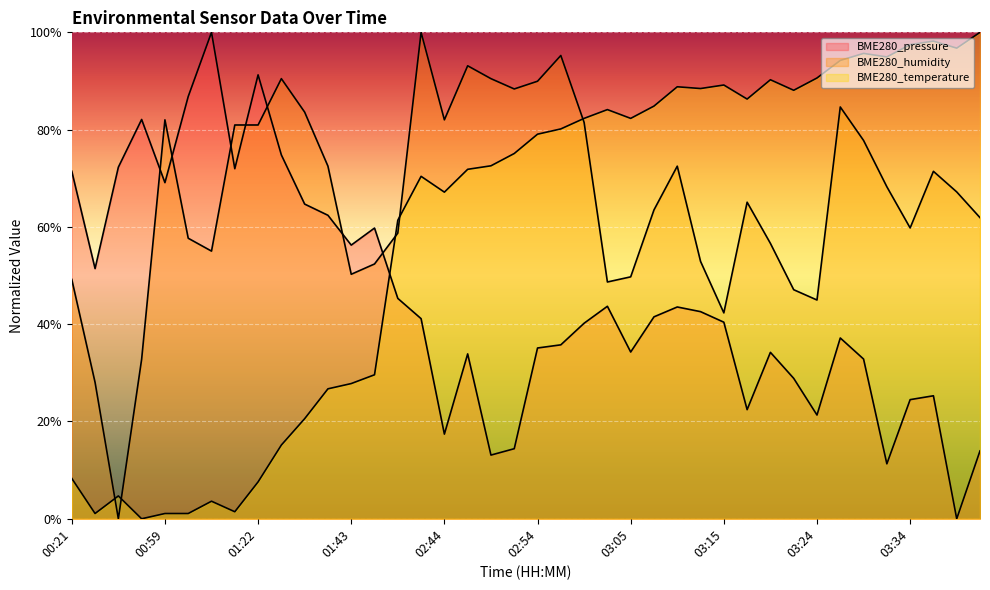

True or false: BME280_humidity has a value of 50.3 at 01:43.

True